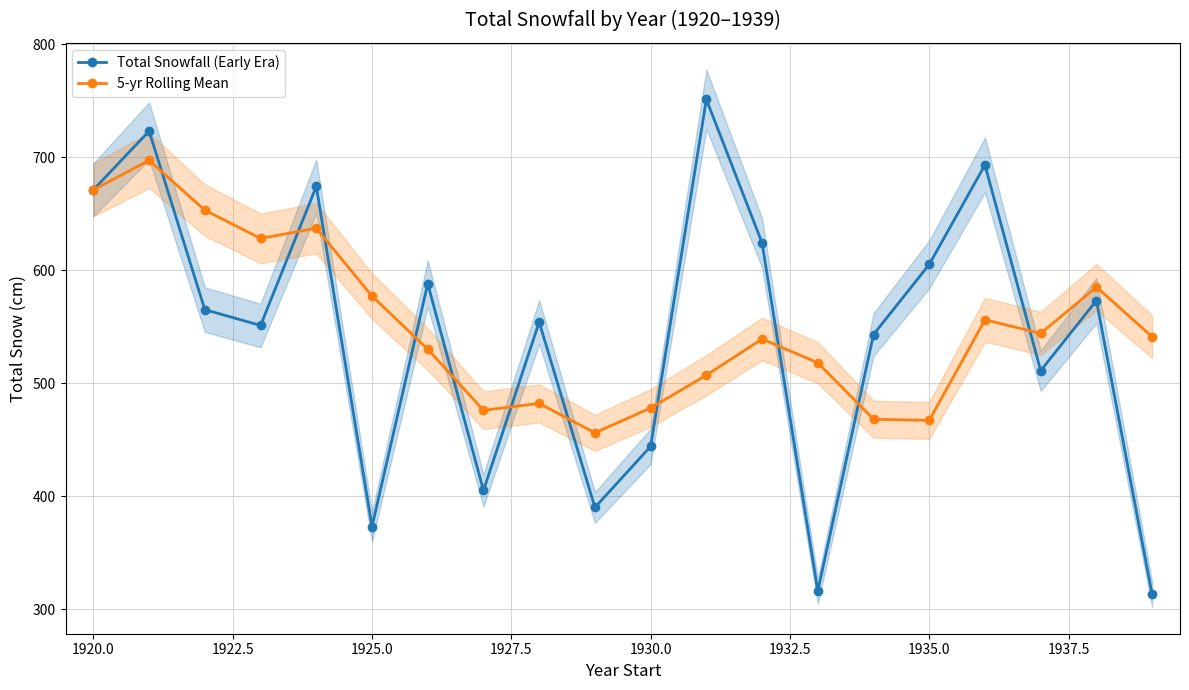

At how many categories does at least one series exceed 737?

1